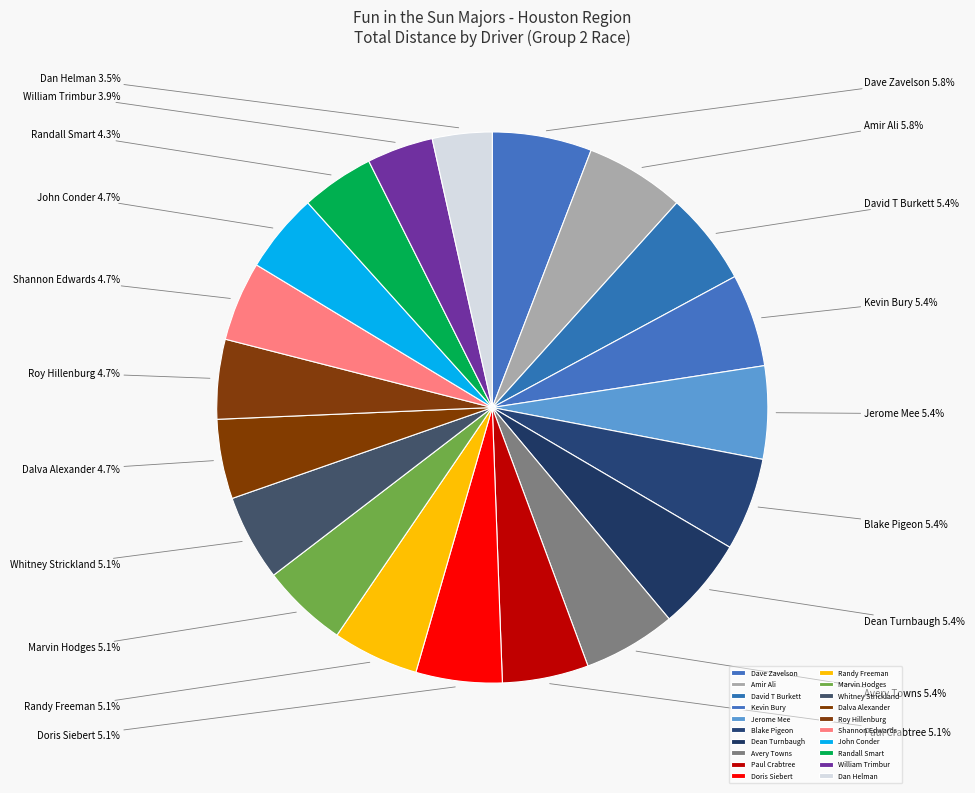

Approximately how many times larger is the value at Randall Smart compared to Shannon Edwards?

0.9